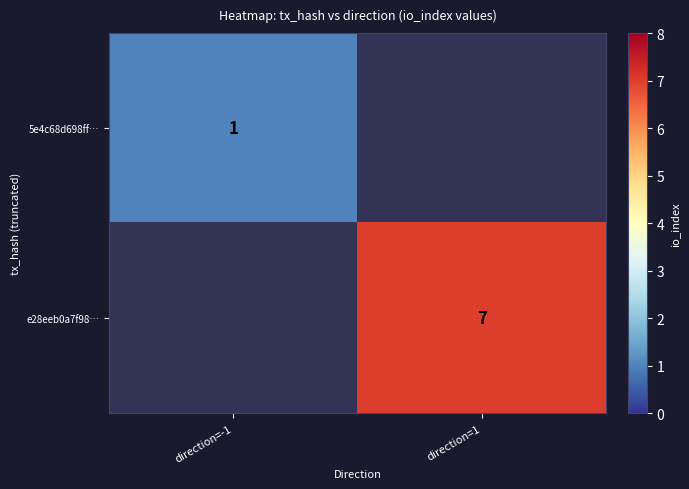

Which category has the lowest value across all series?

direction=-1